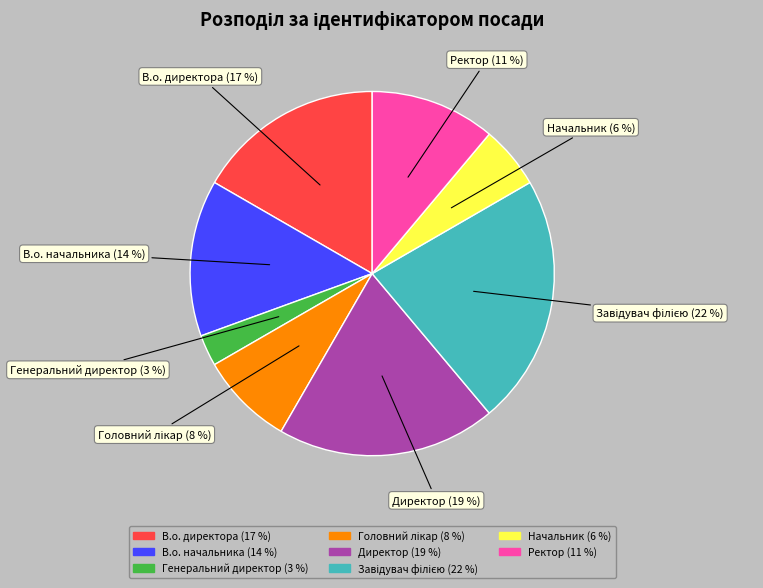

What is the smallest slice in the pie chart?

Генеральний директор